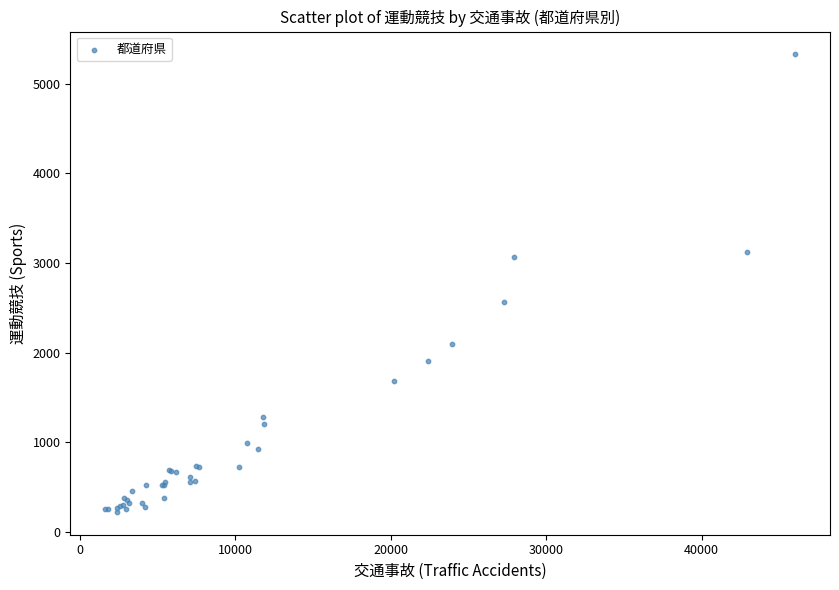

What Y value in the scatter plot is closest to 2775?

2569